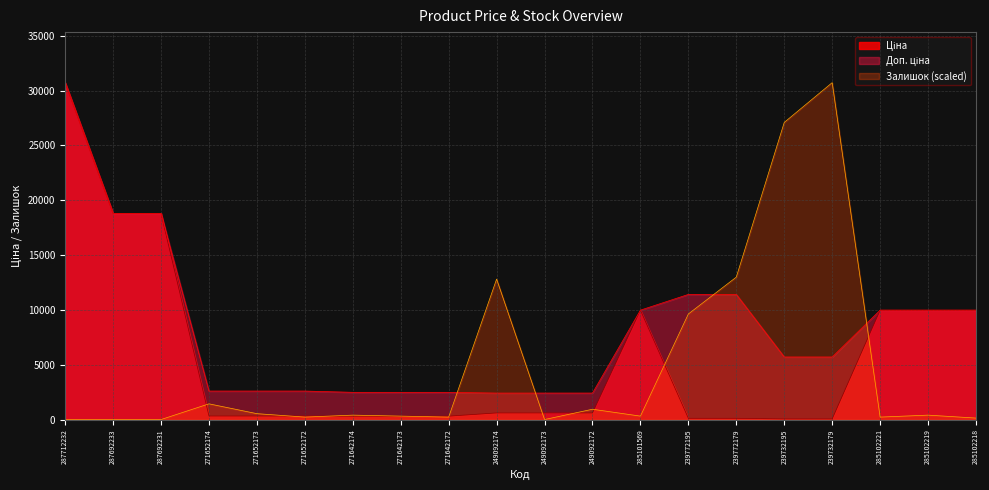

After their last crossing, which series has the higher values: Ціна or Залишок?

Ціна